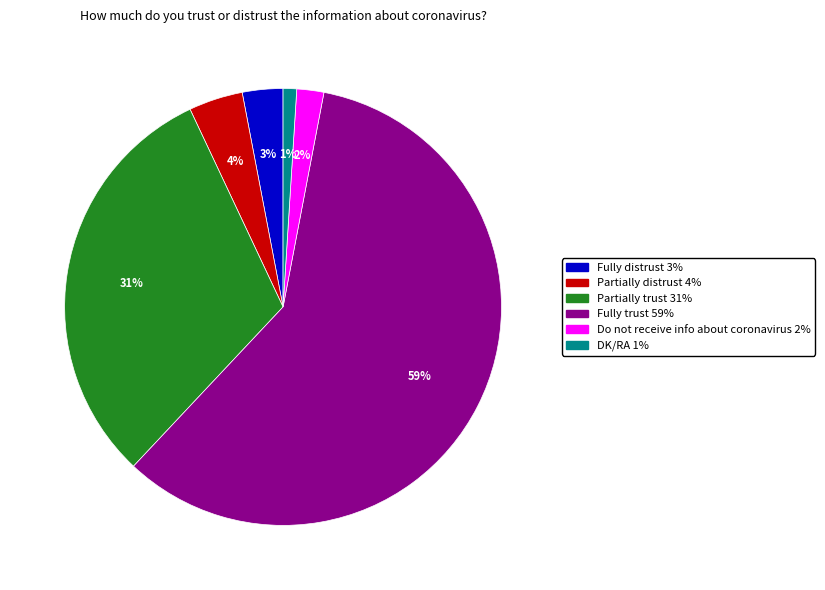

What percentage is the Fully distrust slice, to the nearest percent?

3%